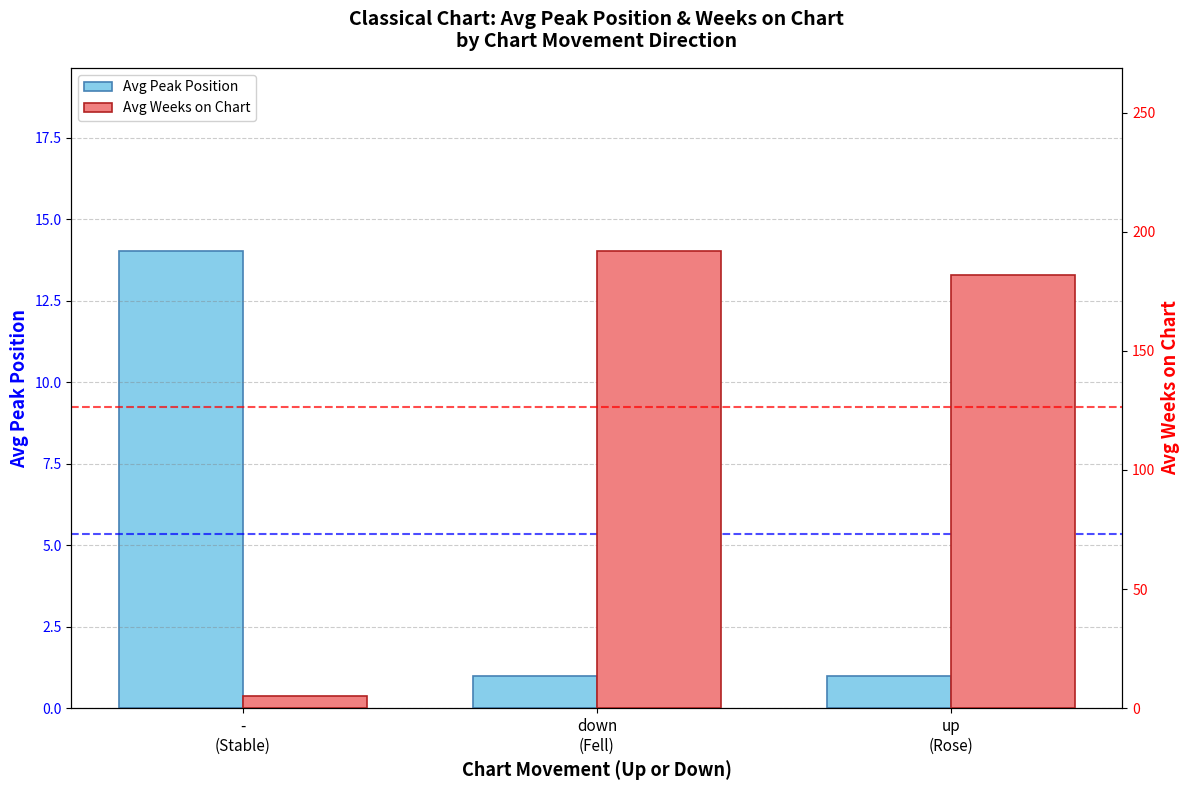

At which label does Avg Peak Position reach its peak?

-
(Stable)